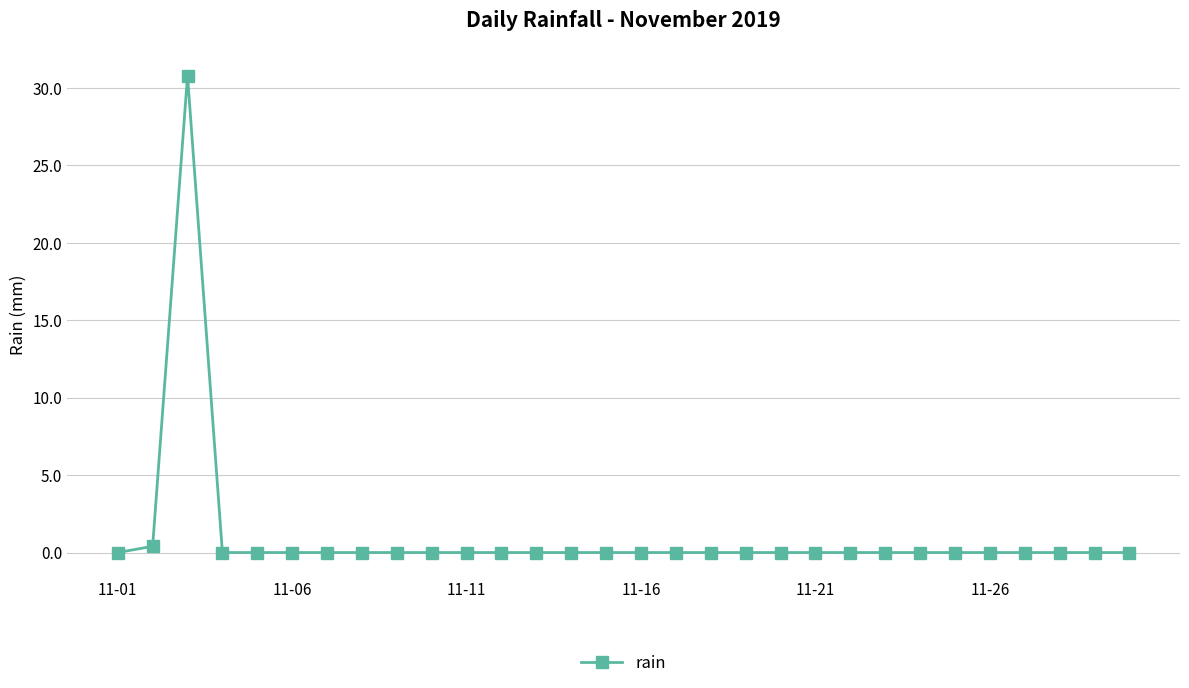

What is the maximum value shown in the chart?

30.8